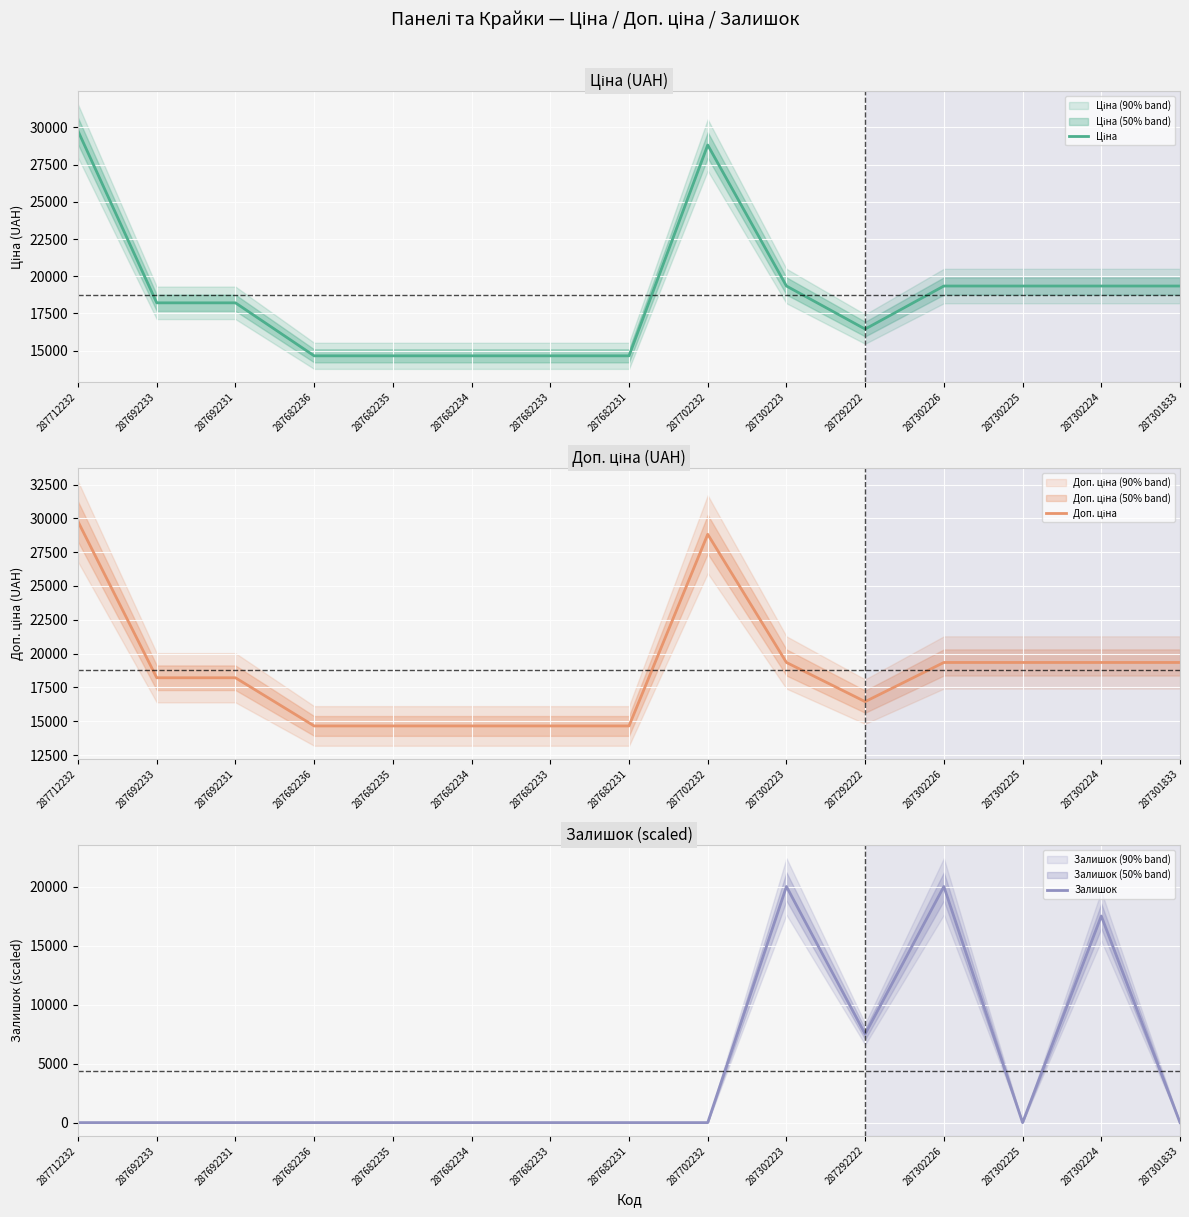

What is the total value across all series at 287712232?

59523.0